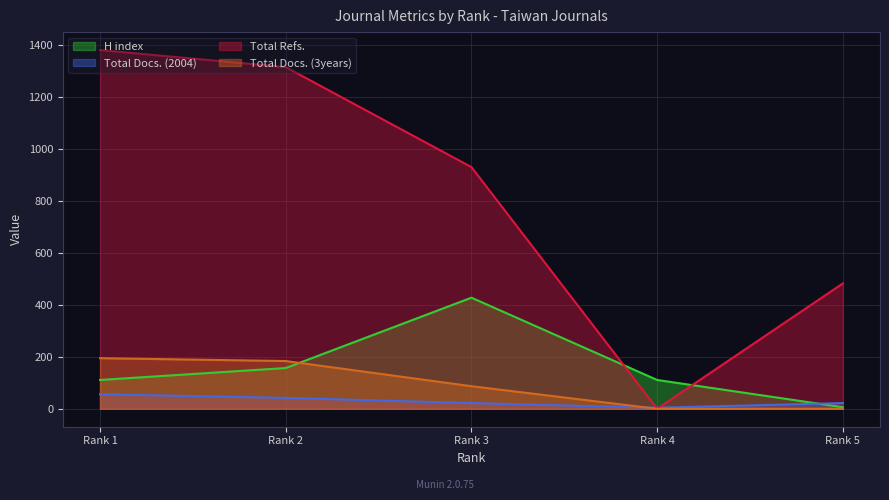

Read the Total Docs. (2004) value at Rank 2, to the nearest 10.

40